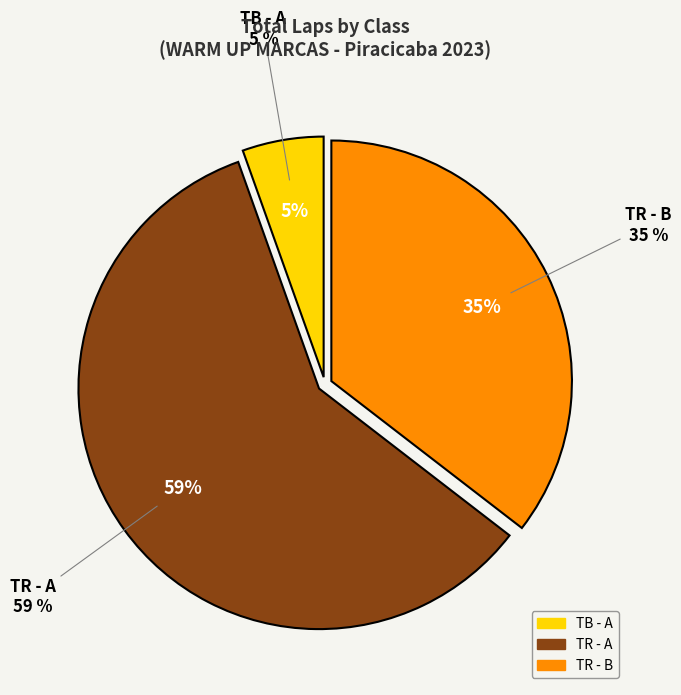

Is it true that TR - A (7) is 13% of the pie?

False